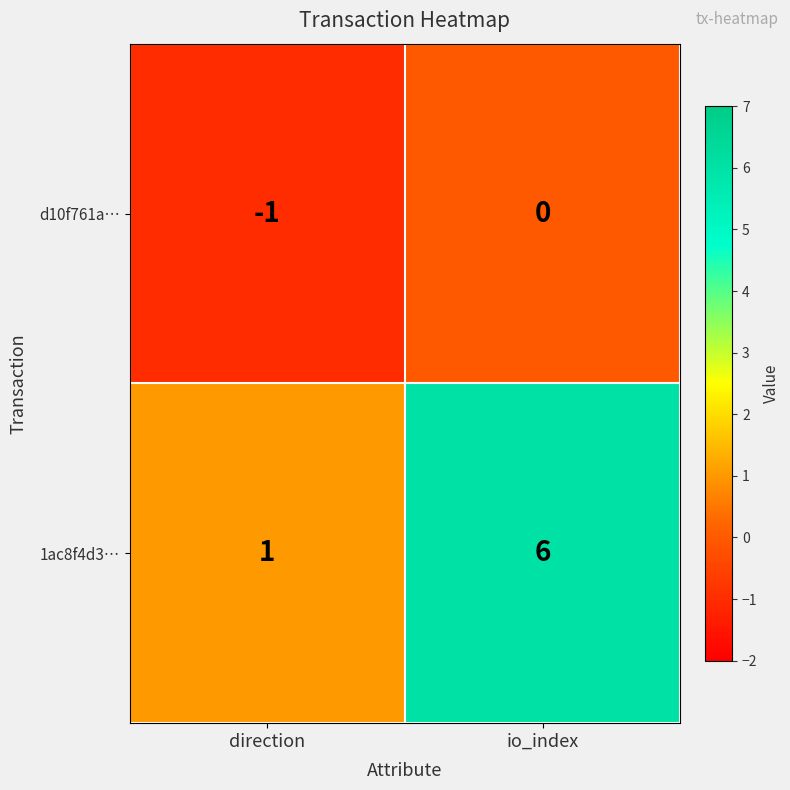

Which series changed the most between direction and io_index?

1ac8f4d3…